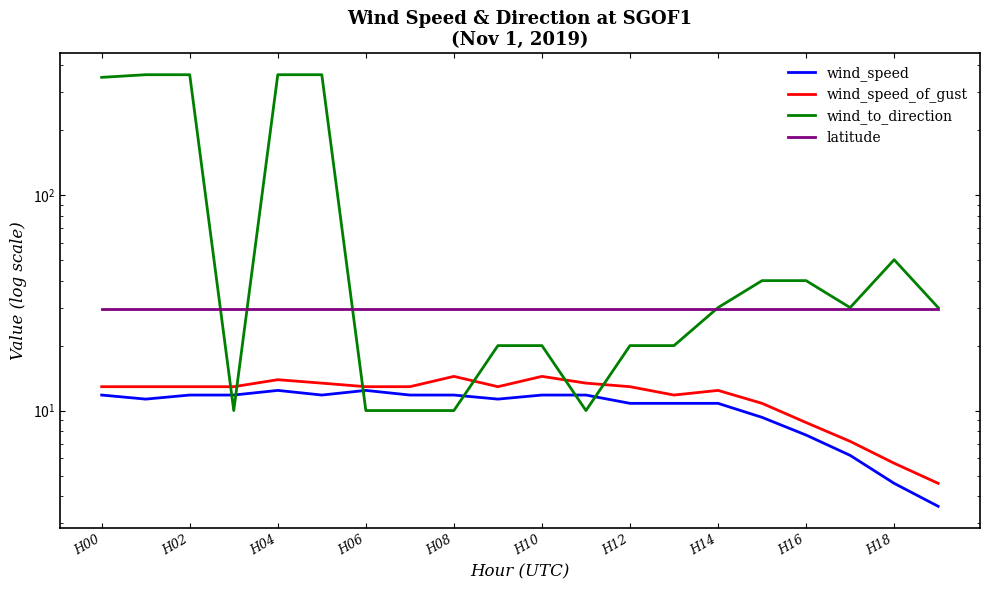

True or false: wind_speed_of_gust and wind_speed cross at least once.

False